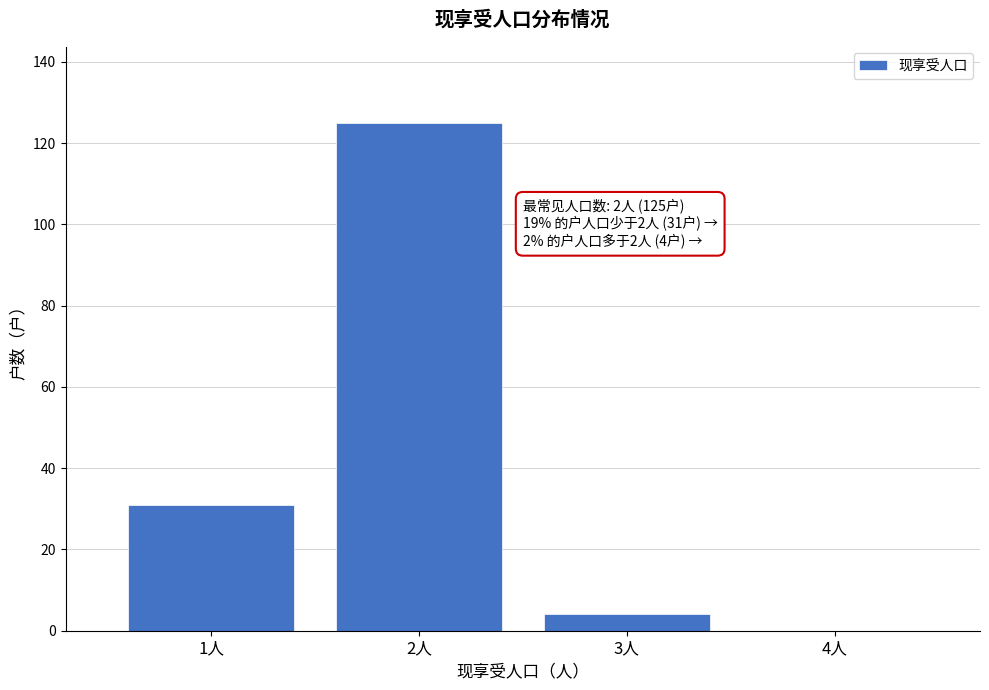

Reading right to left, list all the values displayed in this chart.

4人=0	3人=4	2人=125	1人=31